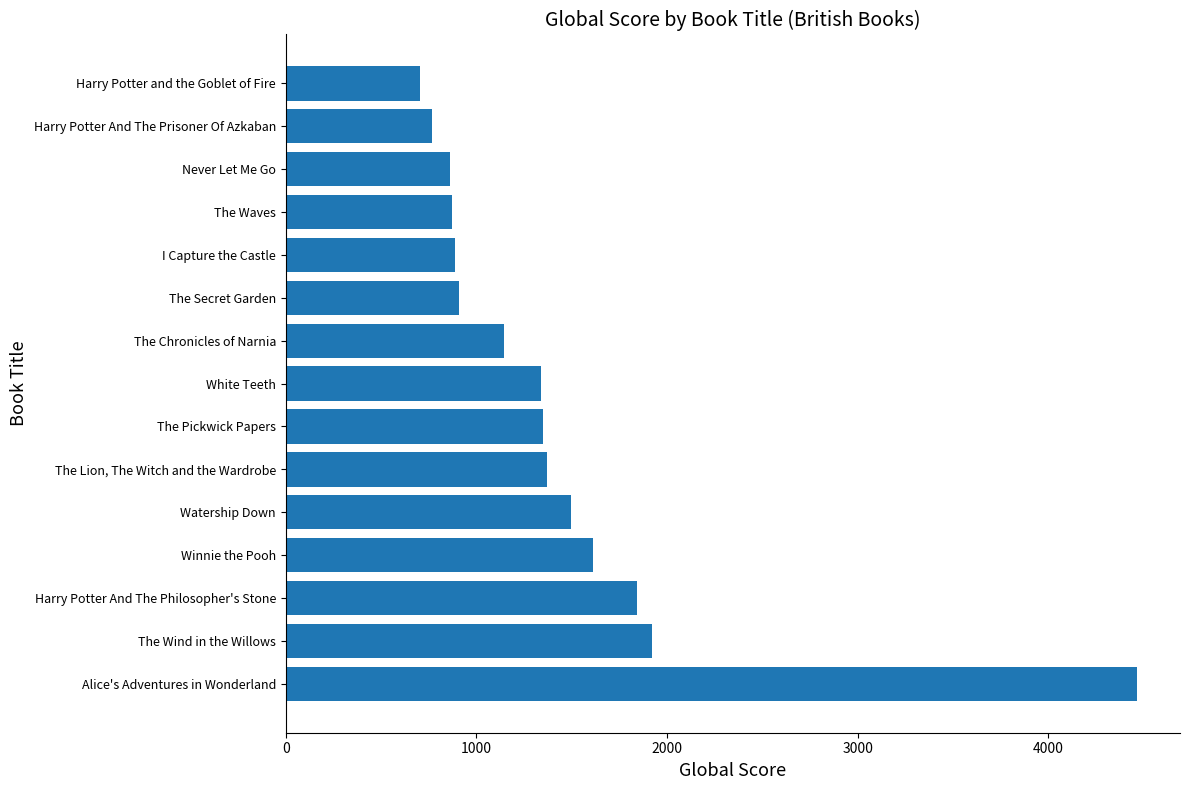

List the labels in order of value, smallest first.

Harry Potter and the Goblet of Fire, Harry Potter And The Prisoner Of Azkaban, Never Let Me Go, The Waves, I Capture the Castle, The Secret Garden, The Chronicles of Narnia, White Teeth, The Pickwick Papers, The Lion, The Witch and the Wardrobe, Watership Down, Winnie the Pooh, Harry Potter And The Philosopher's Stone, The Wind in the Willows, Alice's Adventures in Wonderland